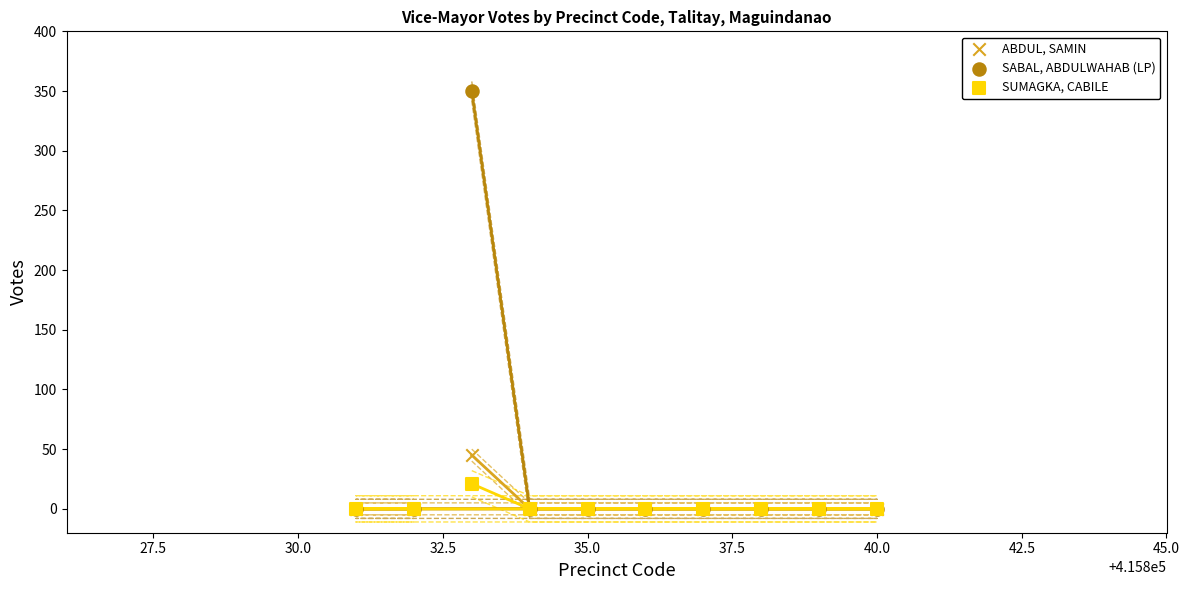

Across all series, what Y value is closest to 175?

45